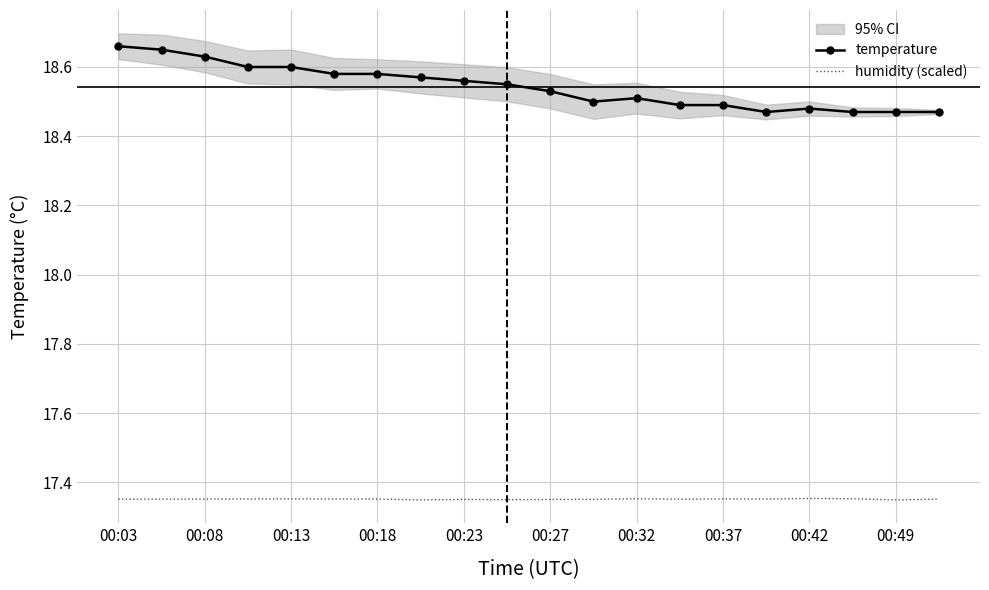

How many interior local peaks does the humidity (scaled) series have?

5